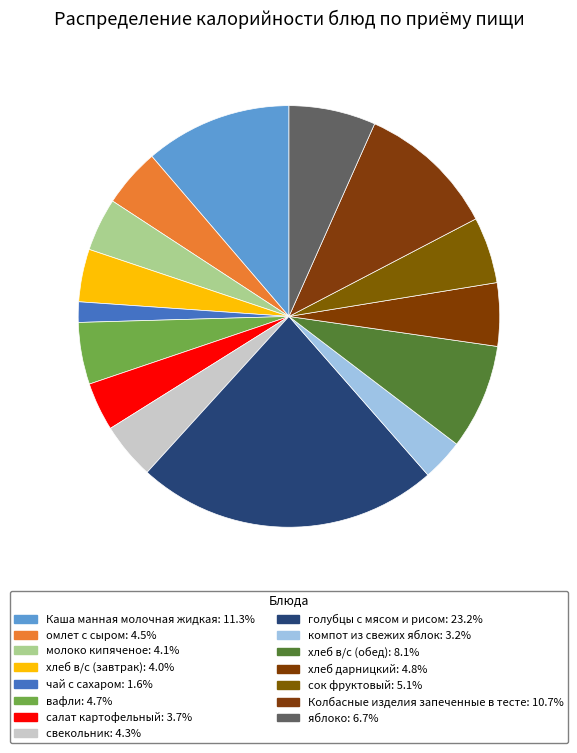

To the nearest percent, what portion does салат картофельный represent?

4%